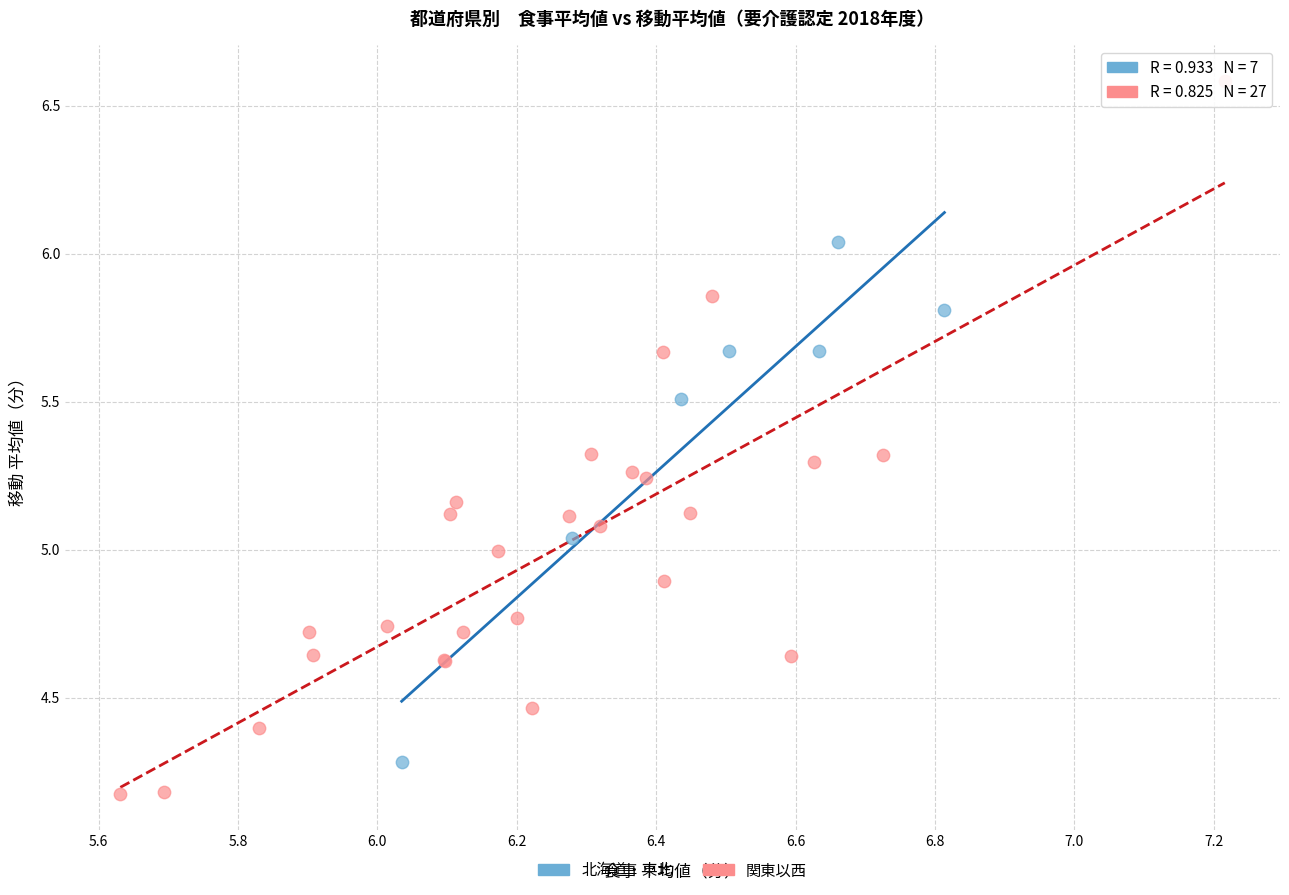

What are all the series names shown in the legend?

北海道・東北, 関東以西